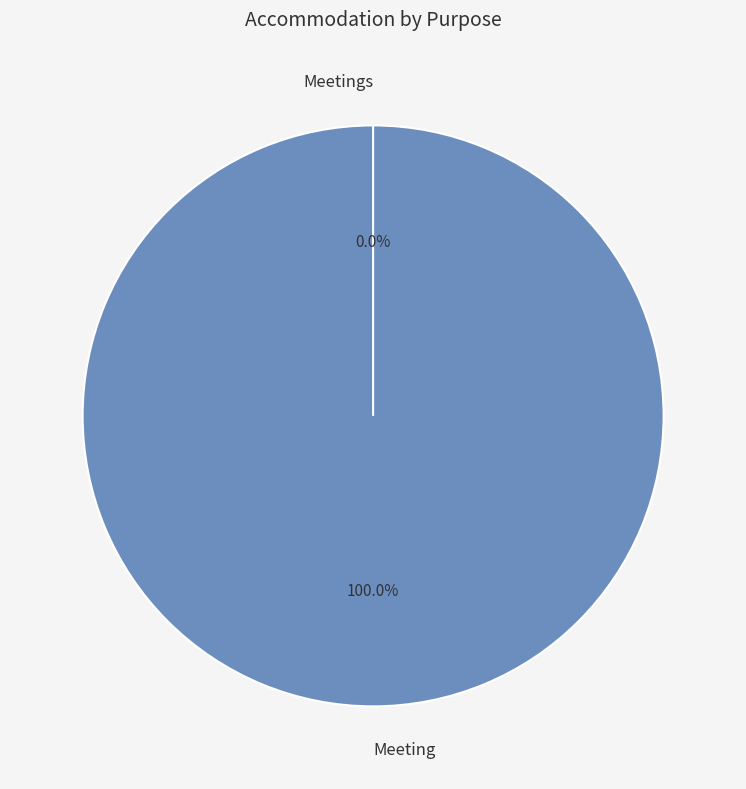

Count the number of slices in the pie.

2